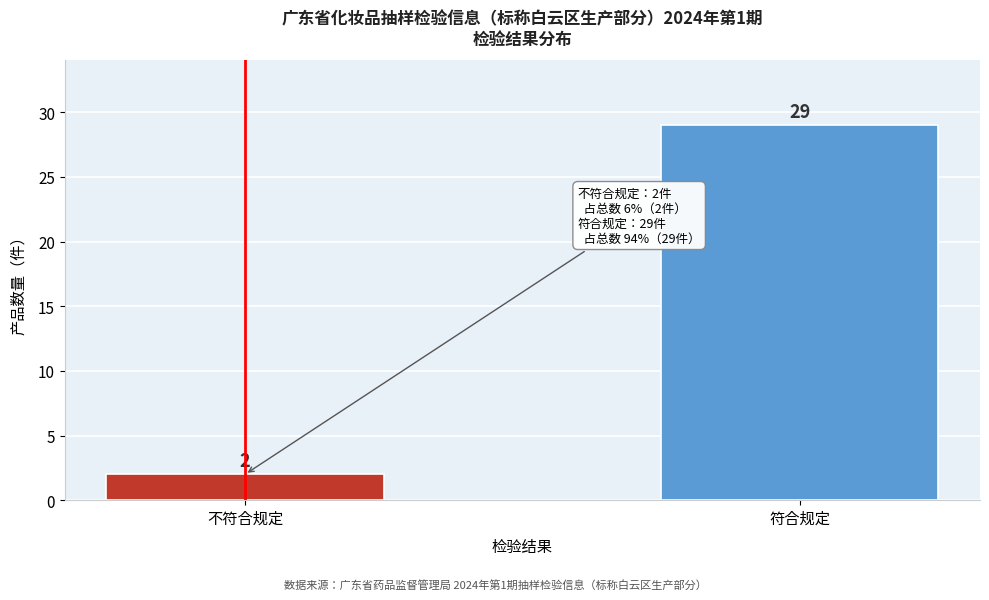

Reading right to left, what are all the values shown in this chart?

符合规定=29	不符合规定=2